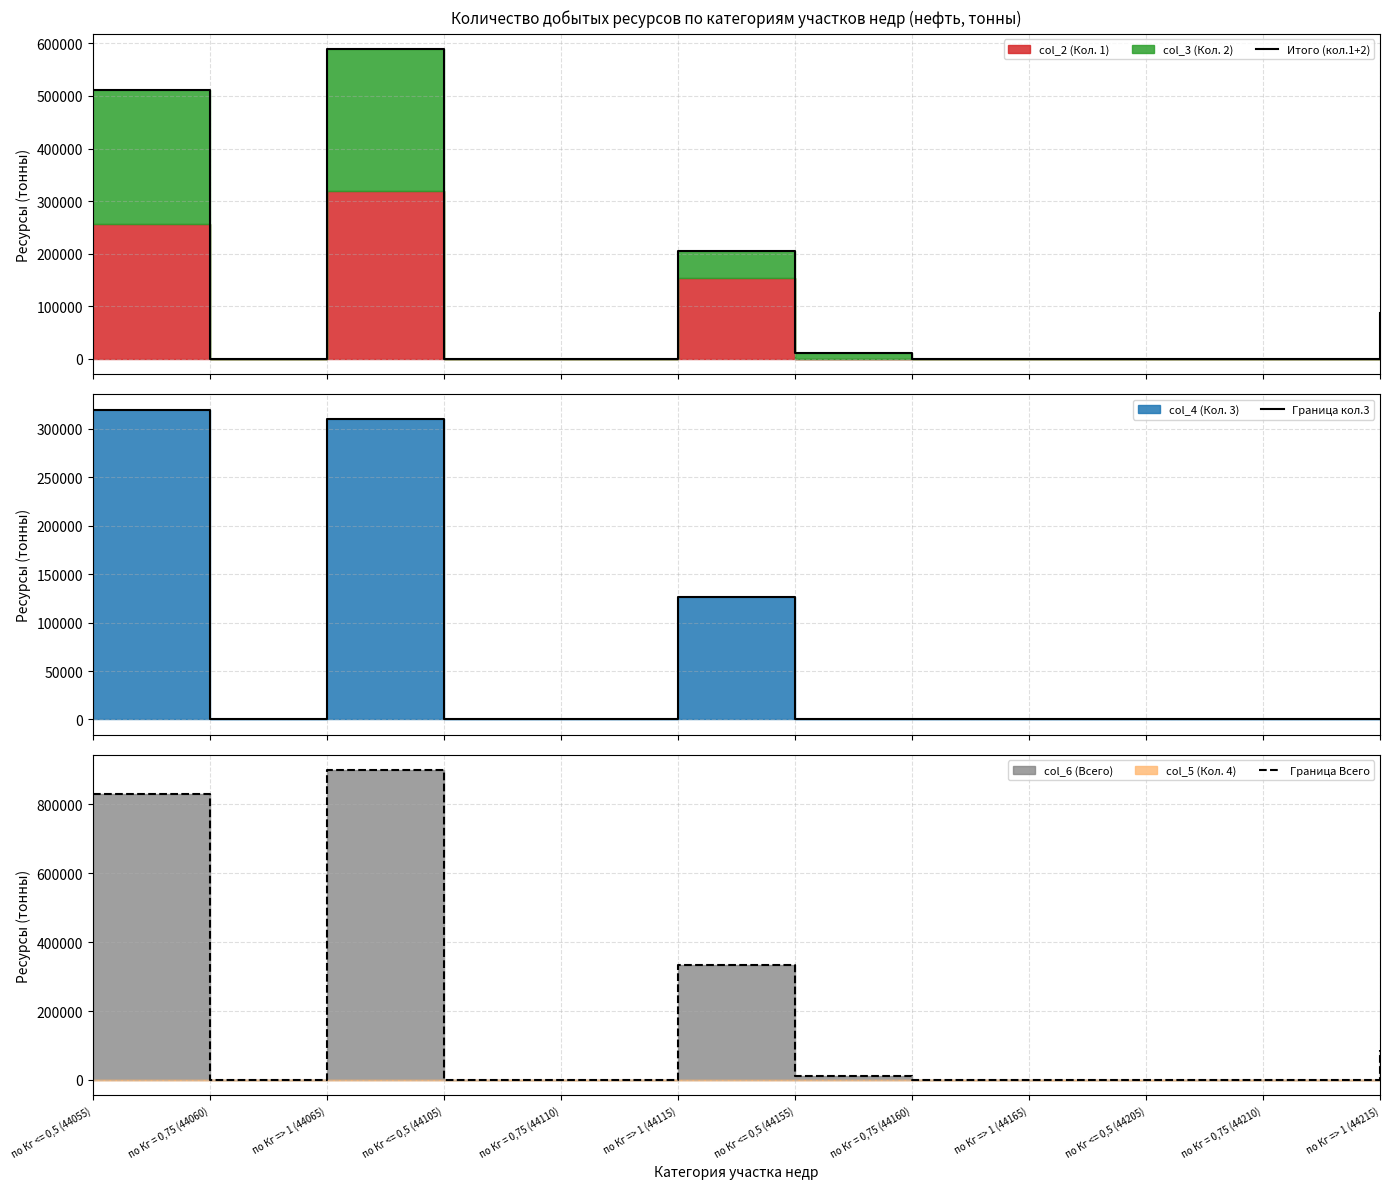

Which series has the widest spread of values?

Граница Всего